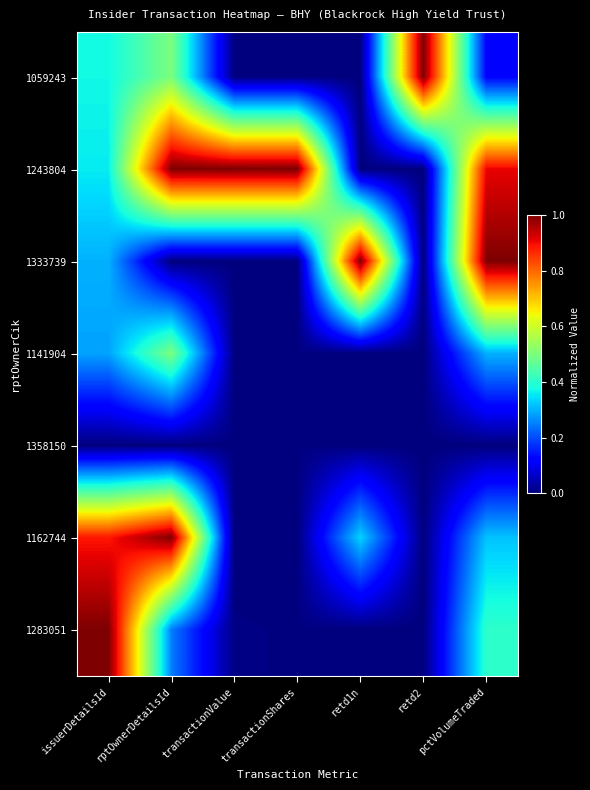

Reading right to left, extract all data points from this chart.

1059243: pctVolumeTraded=0.1	retd2=1.0	retd1n=0.0	transactionShares=0.0	transactionValue=0.0	rptOwnerDetailsId=0.5	issuerDetailsId=0.4
1243804: pctVolumeTraded=0.9	retd2=0.0	retd1n=0.0	transactionShares=1.0	transactionValue=1.0	rptOwnerDetailsId=1.0	issuerDetailsId=0.4
1333739: pctVolumeTraded=1.0	retd2=0.0	retd1n=1.0	transactionShares=0.0	transactionValue=0.0	rptOwnerDetailsId=0.0	issuerDetailsId=0.3
1141904: pctVolumeTraded=0.3	retd2=0.0	retd1n=0.0	transactionShares=0.0	transactionValue=0.0	rptOwnerDetailsId=0.5	issuerDetailsId=0.3
1358150: pctVolumeTraded=0.0	retd2=0.0	retd1n=0.0	transactionShares=0.0	transactionValue=0.0	rptOwnerDetailsId=0.0	issuerDetailsId=0.0
1162744: pctVolumeTraded=0.3	retd2=0.0	retd1n=0.3	transactionShares=0.0	transactionValue=0.0	rptOwnerDetailsId=1.0	issuerDetailsId=0.9
1283051: pctVolumeTraded=0.4	retd2=0.0	retd1n=0.0	transactionShares=0.0	transactionValue=0.0	rptOwnerDetailsId=0.2	issuerDetailsId=1.0